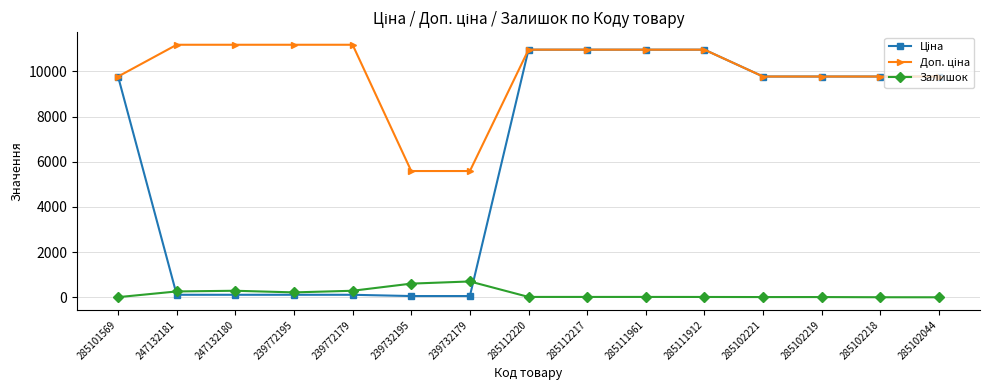

At how many categories does at least one series exceed 9984?

8